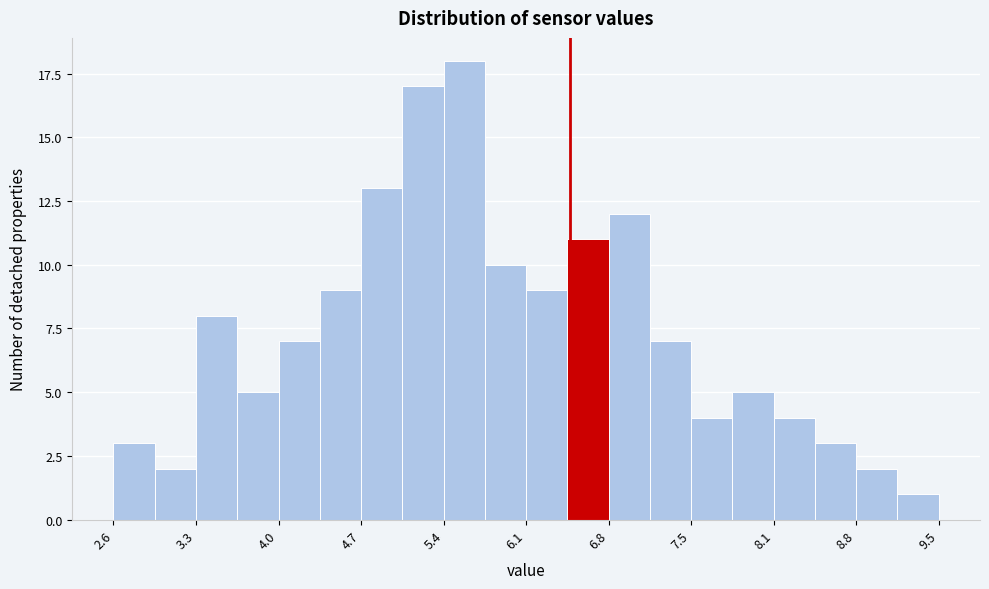

Around what value on the x-axis is the tallest bar? Give the approximate position of its centre, as read against the axis.

5.5